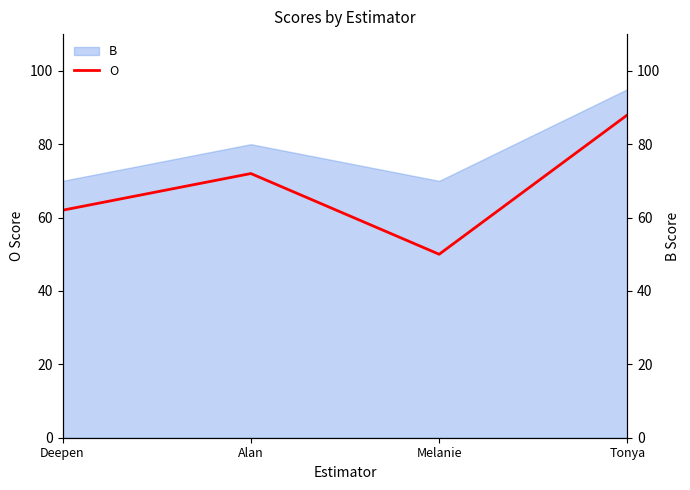

Which label corresponds to the largest value in the chart?

Tonya